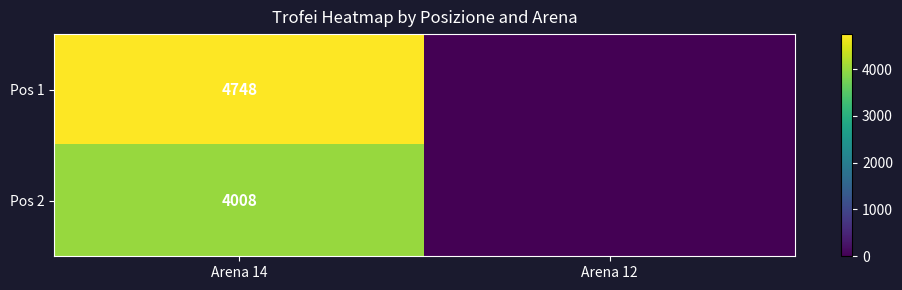

At how many categories does at least one series exceed 1488?

1